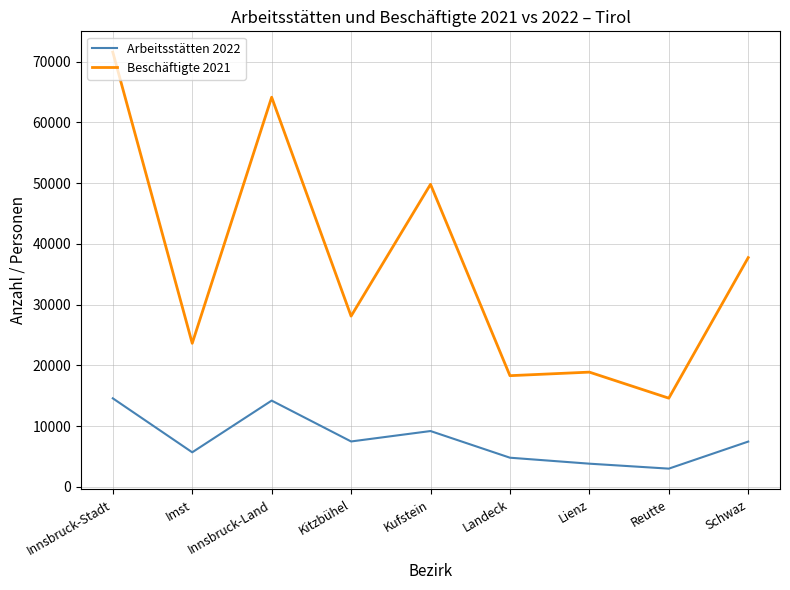

The value of Arbeitsstätten 2022 at Lienz is 3799. True or false?

True